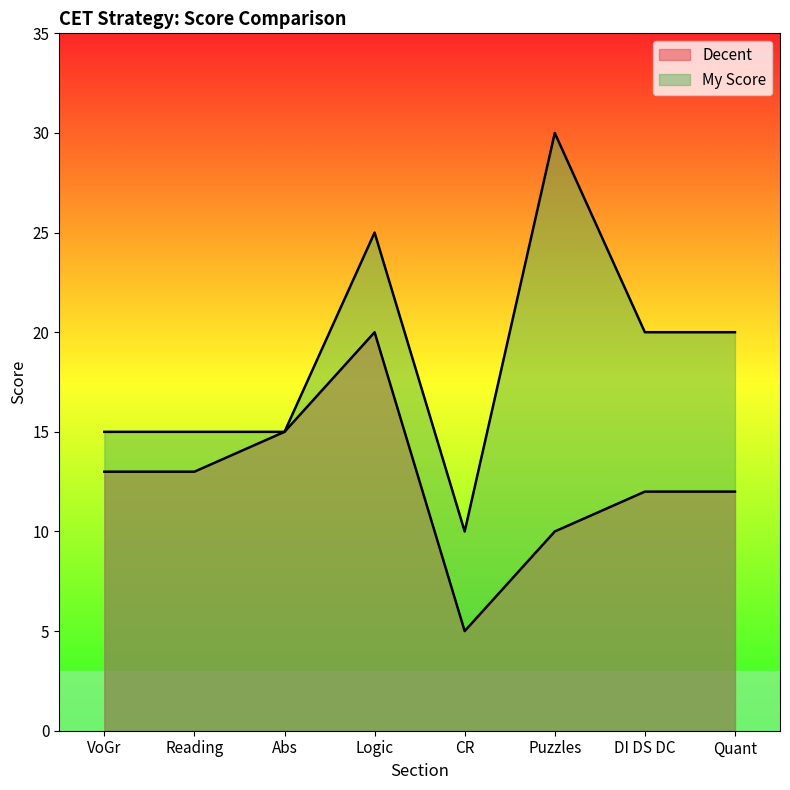

What is the spread (max minus min) of values at VoGr?

2